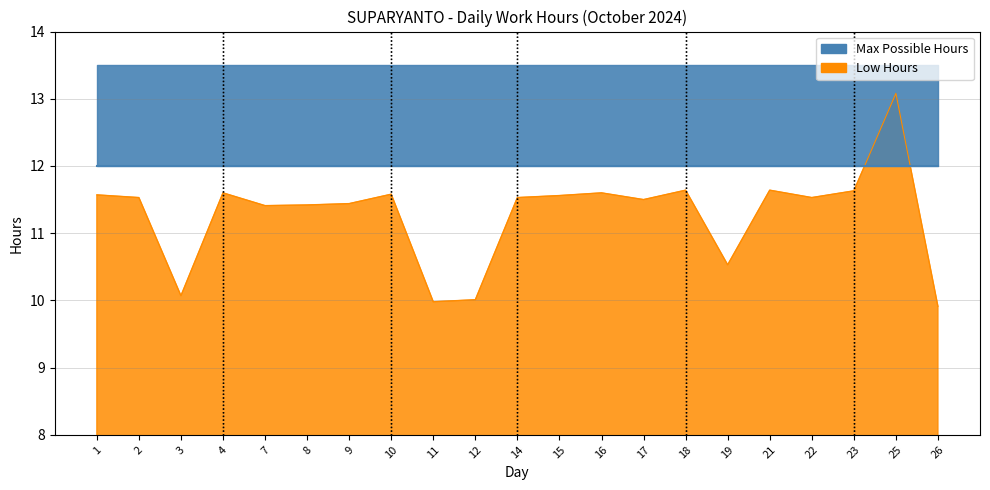

What is the difference between the values at 17 and 18?

0.1